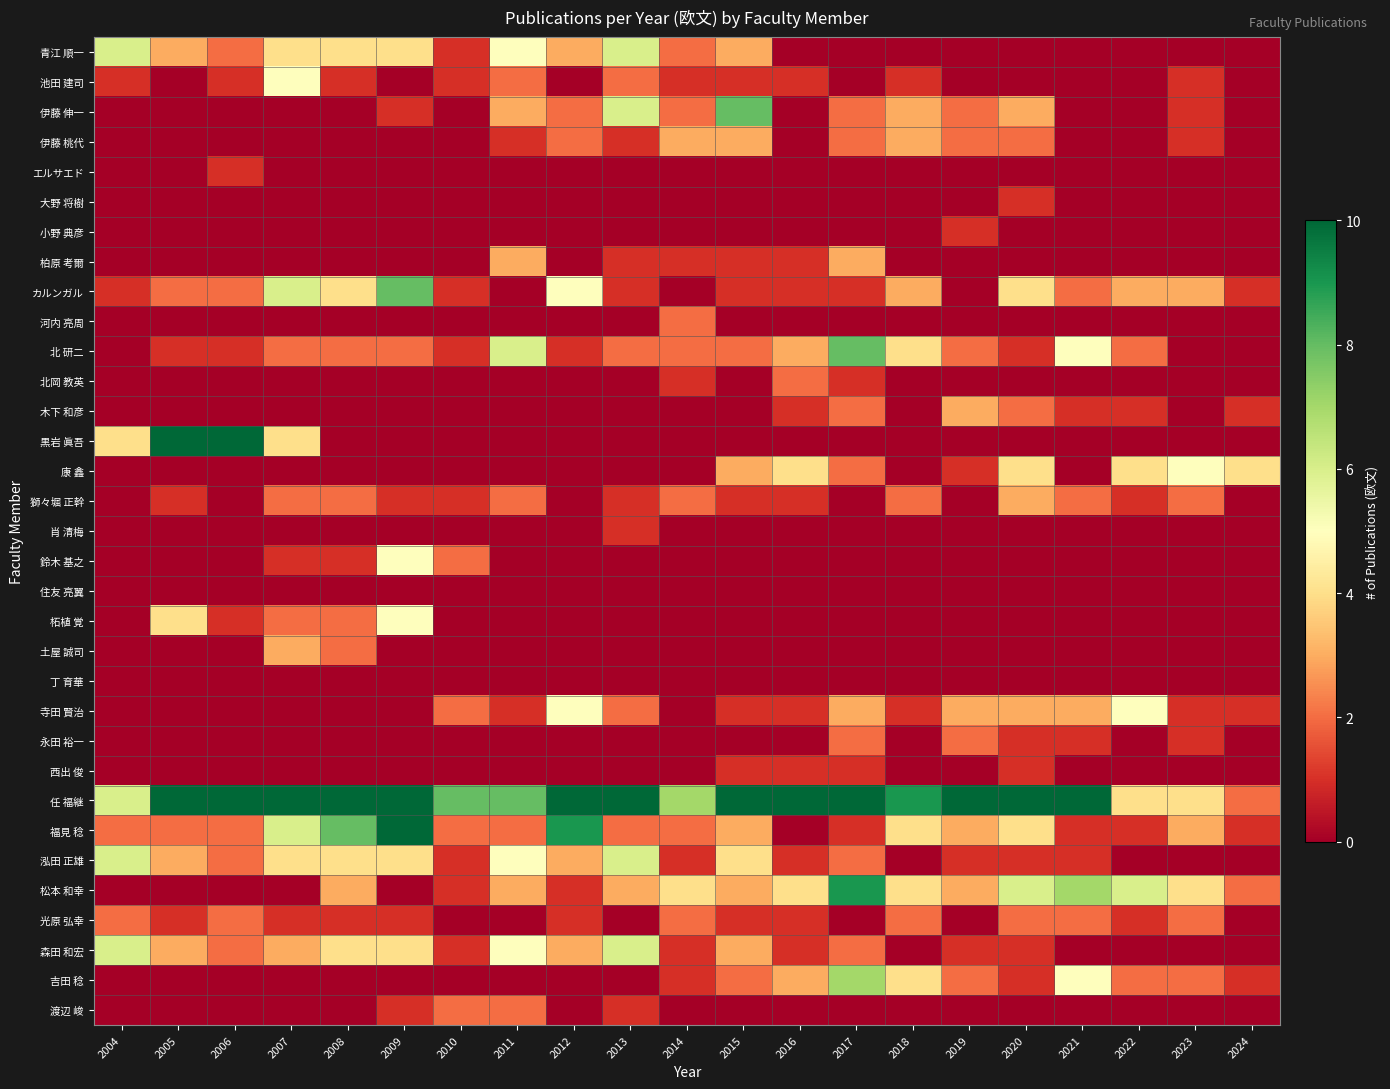

Reading left to right, list all the values displayed in this chart.

青江 順一: 2004=6	2005=3	2006=2	2007=4	2008=4	2009=4	2010=1	2011=5	2012=3	2013=6	2014=2	2015=3	2016=0	2017=0	2018=0	2019=0	2020=0	2021=0	2022=0	2023=0	2024=0
池田 建司: 2004=1	2005=0	2006=1	2007=5	2008=1	2009=0	2010=1	2011=2	2012=0	2013=2	2014=1	2015=1	2016=1	2017=0	2018=1	2019=0	2020=0	2021=0	2022=0	2023=1	2024=0
伊藤 伸一: 2004=0	2005=0	2006=0	2007=0	2008=0	2009=1	2010=0	2011=3	2012=2	2013=6	2014=2	2015=8	2016=0	2017=2	2018=3	2019=2	2020=3	2021=0	2022=0	2023=1	2024=0
伊藤 桃代: 2004=0	2005=0	2006=0	2007=0	2008=0	2009=0	2010=0	2011=1	2012=2	2013=1	2014=3	2015=3	2016=0	2017=2	2018=3	2019=2	2020=2	2021=0	2022=0	2023=1	2024=0
エルサエド: 2004=0	2005=0	2006=1	2007=0	2008=0	2009=0	2010=0	2011=0	2012=0	2013=0	2014=0	2015=0	2016=0	2017=0	2018=0	2019=0	2020=0	2021=0	2022=0	2023=0	2024=0
大野 将樹: 2004=0	2005=0	2006=0	2007=0	2008=0	2009=0	2010=0	2011=0	2012=0	2013=0	2014=0	2015=0	2016=0	2017=0	2018=0	2019=0	2020=1	2021=0	2022=0	2023=0	2024=0
小野 典彦: 2004=0	2005=0	2006=0	2007=0	2008=0	2009=0	2010=0	2011=0	2012=0	2013=0	2014=0	2015=0	2016=0	2017=0	2018=0	2019=1	2020=0	2021=0	2022=0	2023=0	2024=0
柏原 考爾: 2004=0	2005=0	2006=0	2007=0	2008=0	2009=0	2010=0	2011=3	2012=0	2013=1	2014=1	2015=1	2016=1	2017=3	2018=0	2019=0	2020=0	2021=0	2022=0	2023=0	2024=0
カルンガル: 2004=1	2005=2	2006=2	2007=6	2008=4	2009=8	2010=1	2011=0	2012=5	2013=1	2014=0	2015=1	2016=1	2017=1	2018=3	2019=0	2020=4	2021=2	2022=3	2023=3	2024=1
河内 亮周: 2004=0	2005=0	2006=0	2007=0	2008=0	2009=0	2010=0	2011=0	2012=0	2013=0	2014=2	2015=0	2016=0	2017=0	2018=0	2019=0	2020=0	2021=0	2022=0	2023=0	2024=0
北 研二: 2004=0	2005=1	2006=1	2007=2	2008=2	2009=2	2010=1	2011=6	2012=1	2013=2	2014=2	2015=2	2016=3	2017=8	2018=4	2019=2	2020=1	2021=5	2022=2	2023=0	2024=0
北岡 教英: 2004=0	2005=0	2006=0	2007=0	2008=0	2009=0	2010=0	2011=0	2012=0	2013=0	2014=1	2015=0	2016=2	2017=1	2018=0	2019=0	2020=0	2021=0	2022=0	2023=0	2024=0
木下 和彦: 2004=0	2005=0	2006=0	2007=0	2008=0	2009=0	2010=0	2011=0	2012=0	2013=0	2014=0	2015=0	2016=1	2017=2	2018=0	2019=3	2020=2	2021=1	2022=1	2023=0	2024=1
黒岩 眞吾: 2004=4	2005=12	2006=24	2007=4	2008=0	2009=0	2010=0	2011=0	2012=0	2013=0	2014=0	2015=0	2016=0	2017=0	2018=0	2019=0	2020=0	2021=0	2022=0	2023=0	2024=0
康 鑫: 2004=0	2005=0	2006=0	2007=0	2008=0	2009=0	2010=0	2011=0	2012=0	2013=0	2014=0	2015=3	2016=4	2017=2	2018=0	2019=1	2020=4	2021=0	2022=4	2023=5	2024=4
獅々堀 正幹: 2004=0	2005=1	2006=0	2007=2	2008=2	2009=1	2010=1	2011=2	2012=0	2013=1	2014=2	2015=1	2016=1	2017=0	2018=2	2019=0	2020=3	2021=2	2022=1	2023=2	2024=0
肖 清梅: 2004=0	2005=0	2006=0	2007=0	2008=0	2009=0	2010=0	2011=0	2012=0	2013=1	2014=0	2015=0	2016=0	2017=0	2018=0	2019=0	2020=0	2021=0	2022=0	2023=0	2024=0
鈴木 基之: 2004=0	2005=0	2006=0	2007=1	2008=1	2009=5	2010=2	2011=0	2012=0	2013=0	2014=0	2015=0	2016=0	2017=0	2018=0	2019=0	2020=0	2021=0	2022=0	2023=0	2024=0
住友 亮翼: 2004=0	2005=0	2006=0	2007=0	2008=0	2009=0	2010=0	2011=0	2012=0	2013=0	2014=0	2015=0	2016=0	2017=0	2018=0	2019=0	2020=0	2021=0	2022=0	2023=0	2024=0
柘植 覚: 2004=0	2005=4	2006=1	2007=2	2008=2	2009=5	2010=0	2011=0	2012=0	2013=0	2014=0	2015=0	2016=0	2017=0	2018=0	2019=0	2020=0	2021=0	2022=0	2023=0	2024=0
土屋 誠司: 2004=0	2005=0	2006=0	2007=3	2008=2	2009=0	2010=0	2011=0	2012=0	2013=0	2014=0	2015=0	2016=0	2017=0	2018=0	2019=0	2020=0	2021=0	2022=0	2023=0	2024=0
丁 育華: 2004=0	2005=0	2006=0	2007=0	2008=0	2009=0	2010=0	2011=0	2012=0	2013=0	2014=0	2015=0	2016=0	2017=0	2018=0	2019=0	2020=0	2021=0	2022=0	2023=0	2024=0
寺田 賢治: 2004=0	2005=0	2006=0	2007=0	2008=0	2009=0	2010=2	2011=1	2012=5	2013=2	2014=0	2015=1	2016=1	2017=3	2018=1	2019=3	2020=3	2021=3	2022=5	2023=1	2024=1
永田 裕一: 2004=0	2005=0	2006=0	2007=0	2008=0	2009=0	2010=0	2011=0	2012=0	2013=0	2014=0	2015=0	2016=0	2017=2	2018=0	2019=2	2020=1	2021=1	2022=0	2023=1	2024=0
西出 俊: 2004=0	2005=0	2006=0	2007=0	2008=0	2009=0	2010=0	2011=0	2012=0	2013=0	2014=0	2015=1	2016=1	2017=1	2018=0	2019=0	2020=1	2021=0	2022=0	2023=0	2024=0
任 福継: 2004=6	2005=15	2006=30	2007=15	2008=20	2009=23	2010=8	2011=8	2012=10	2013=12	2014=7	2015=18	2016=27	2017=17	2018=9	2019=17	2020=25	2021=21	2022=4	2023=4	2024=2
福見 稔: 2004=2	2005=2	2006=2	2007=6	2008=8	2009=10	2010=2	2011=2	2012=9	2013=2	2014=2	2015=3	2016=0	2017=1	2018=4	2019=3	2020=4	2021=1	2022=1	2023=3	2024=1
泓田 正雄: 2004=6	2005=3	2006=2	2007=4	2008=4	2009=4	2010=1	2011=5	2012=3	2013=6	2014=1	2015=4	2016=1	2017=2	2018=0	2019=1	2020=1	2021=1	2022=0	2023=0	2024=0
松本 和幸: 2004=0	2005=0	2006=0	2007=0	2008=3	2009=0	2010=1	2011=3	2012=1	2013=3	2014=4	2015=3	2016=4	2017=9	2018=4	2019=3	2020=6	2021=7	2022=6	2023=4	2024=2
光原 弘幸: 2004=2	2005=1	2006=2	2007=1	2008=1	2009=1	2010=0	2011=0	2012=1	2013=0	2014=2	2015=1	2016=1	2017=0	2018=2	2019=0	2020=2	2021=2	2022=1	2023=2	2024=0
森田 和宏: 2004=6	2005=3	2006=2	2007=3	2008=4	2009=4	2010=1	2011=5	2012=3	2013=6	2014=1	2015=3	2016=1	2017=2	2018=0	2019=1	2020=1	2021=0	2022=0	2023=0	2024=0
吉田 稔: 2004=0	2005=0	2006=0	2007=0	2008=0	2009=0	2010=0	2011=0	2012=0	2013=0	2014=1	2015=2	2016=3	2017=7	2018=4	2019=2	2020=1	2021=5	2022=2	2023=2	2024=1
渡辺 峻: 2004=0	2005=0	2006=0	2007=0	2008=0	2009=1	2010=2	2011=2	2012=0	2013=1	2014=0	2015=0	2016=0	2017=0	2018=0	2019=0	2020=0	2021=0	2022=0	2023=0	2024=0